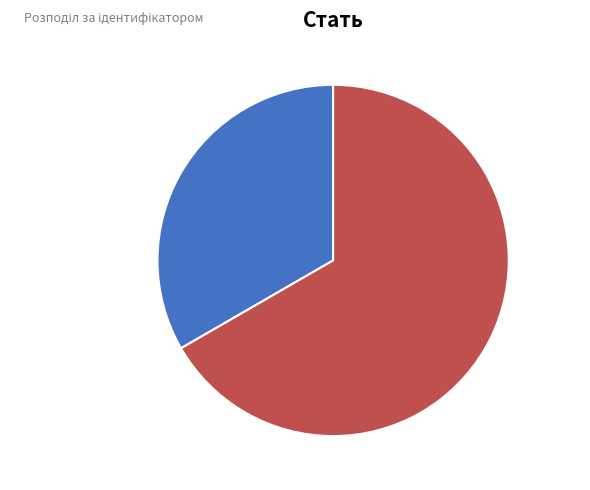

How many slices are in this pie chart?

2